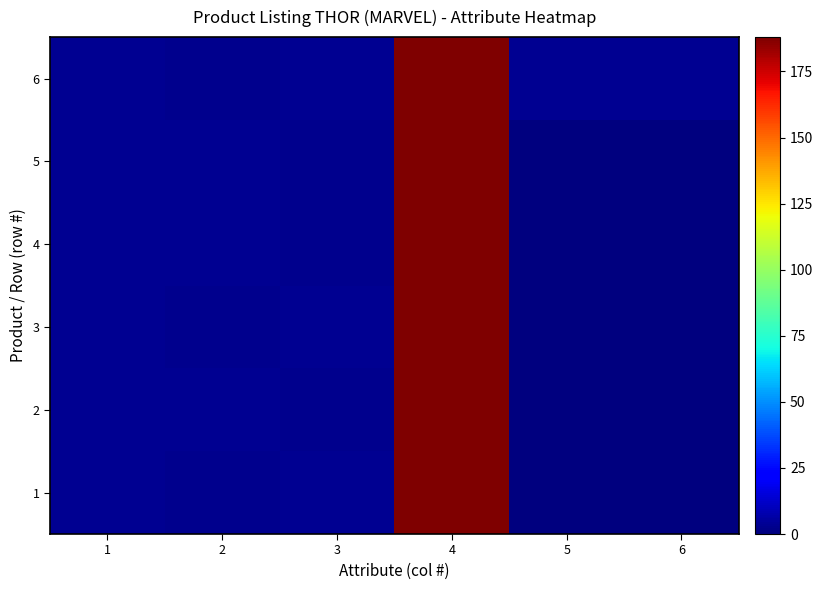

Reading left to right, transcribe all the data shown in this chart.

1: 1=3.5	2=2.5	3=3.5	4=188.0	5=0.0	6=0.0
2: 1=3.5	2=3.5	3=2.5	4=188.0	5=0.0	6=0.0
3: 1=3.5	2=2.5	3=3.5	4=188.0	5=0.0	6=0.0
4: 1=3.5	2=3.5	3=2.5	4=188.0	5=0.0	6=0.0
5: 1=3.5	2=3.5	3=2.5	4=188.0	5=0.0	6=0.0
6: 1=3.5	2=2.5	3=3.5	4=188.0	5=3.5	6=3.5